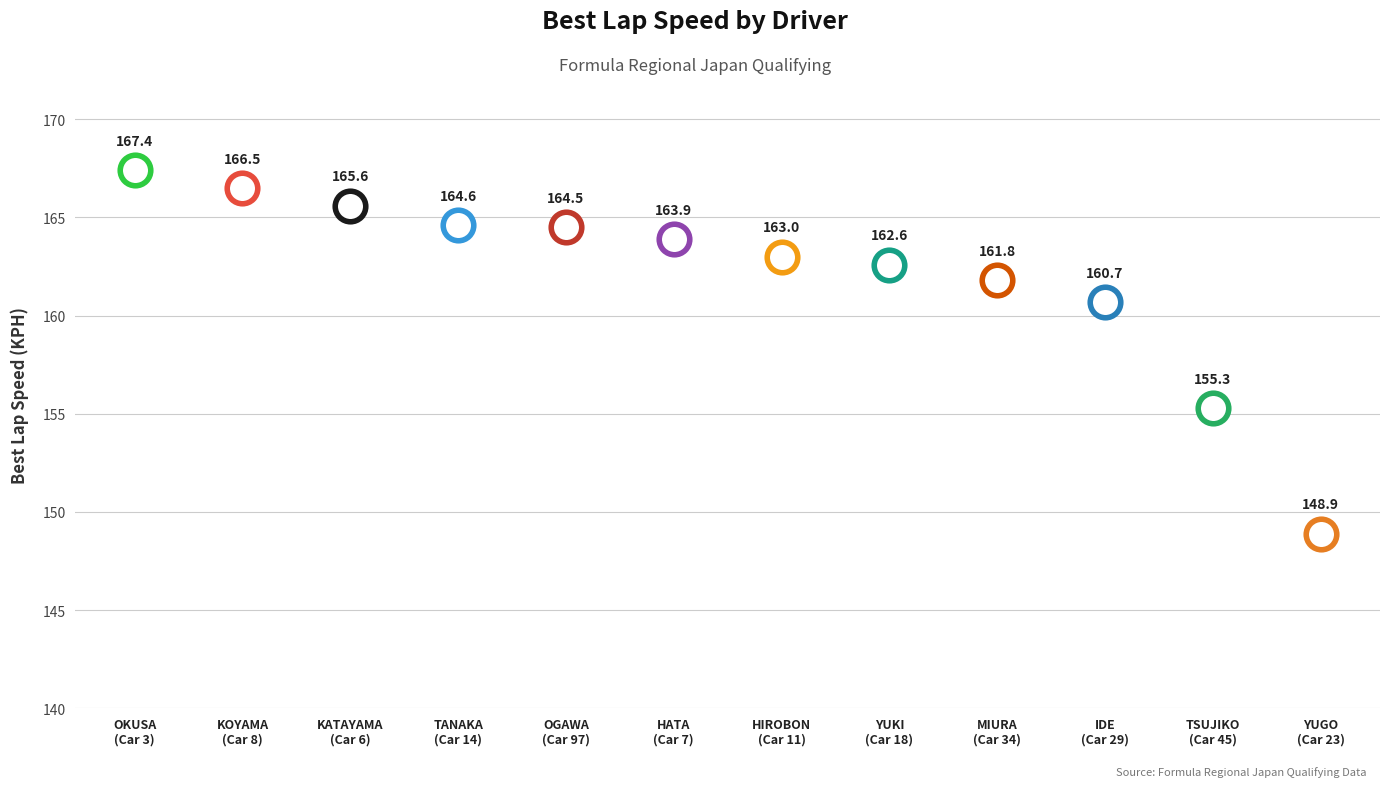

What is the change in value from KATAYAMA
(Car 6) to TANAKA
(Car 14)?

-1.0